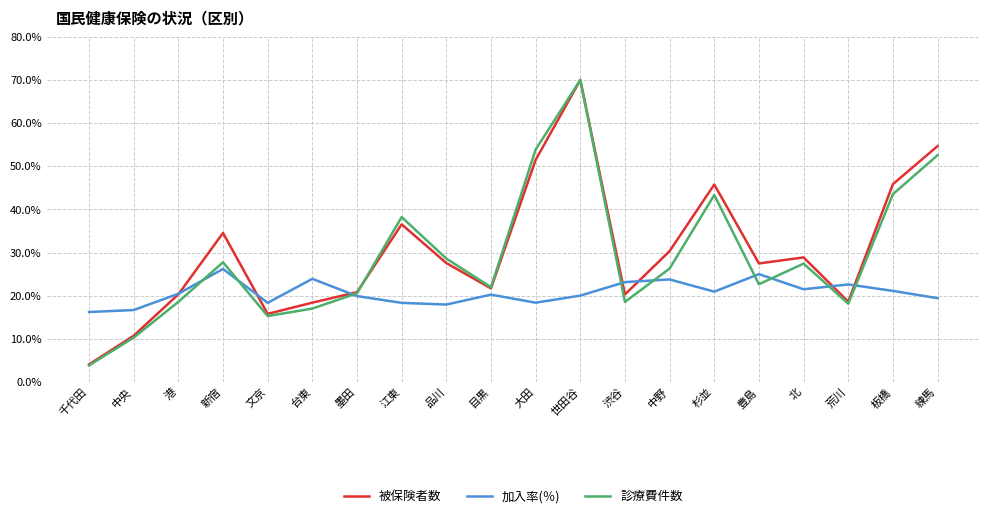

What is the difference between the highest and lowest values at 千代田?

12.4